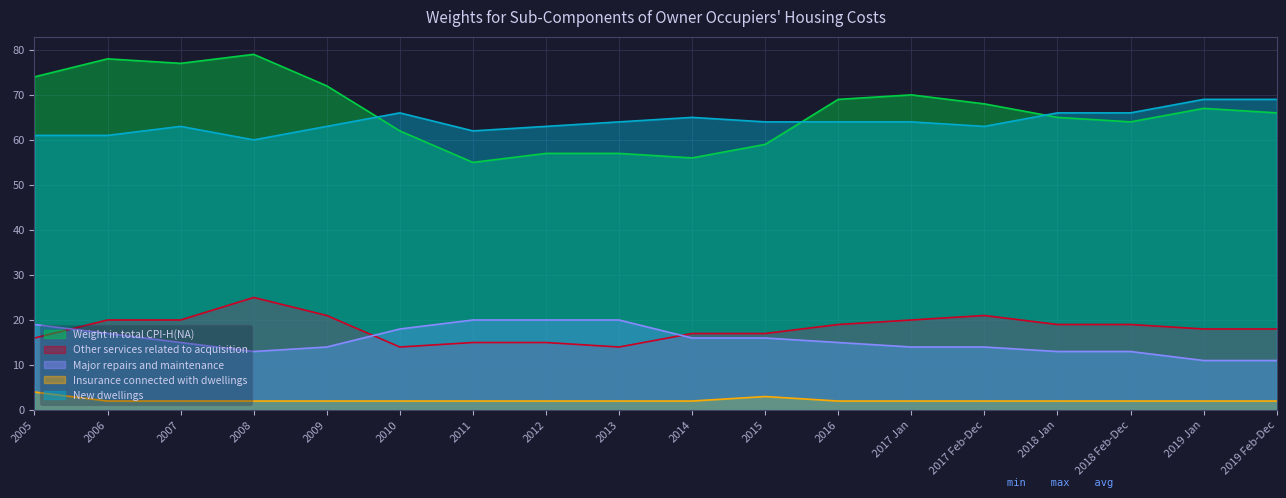

How many Insurance connected with dwellings values are between 2 and 3?

17